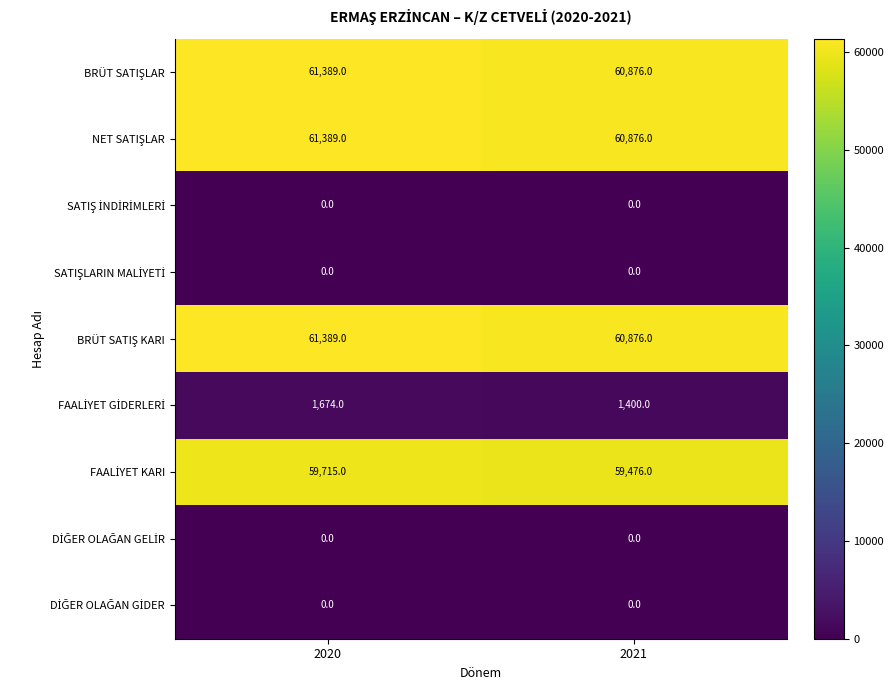

What is the greatest value displayed?

61389